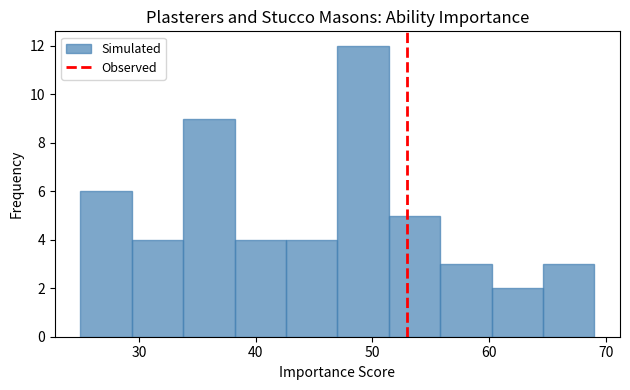

Over which range of the x-axis is the bar tallest?

47.0 to 51.4